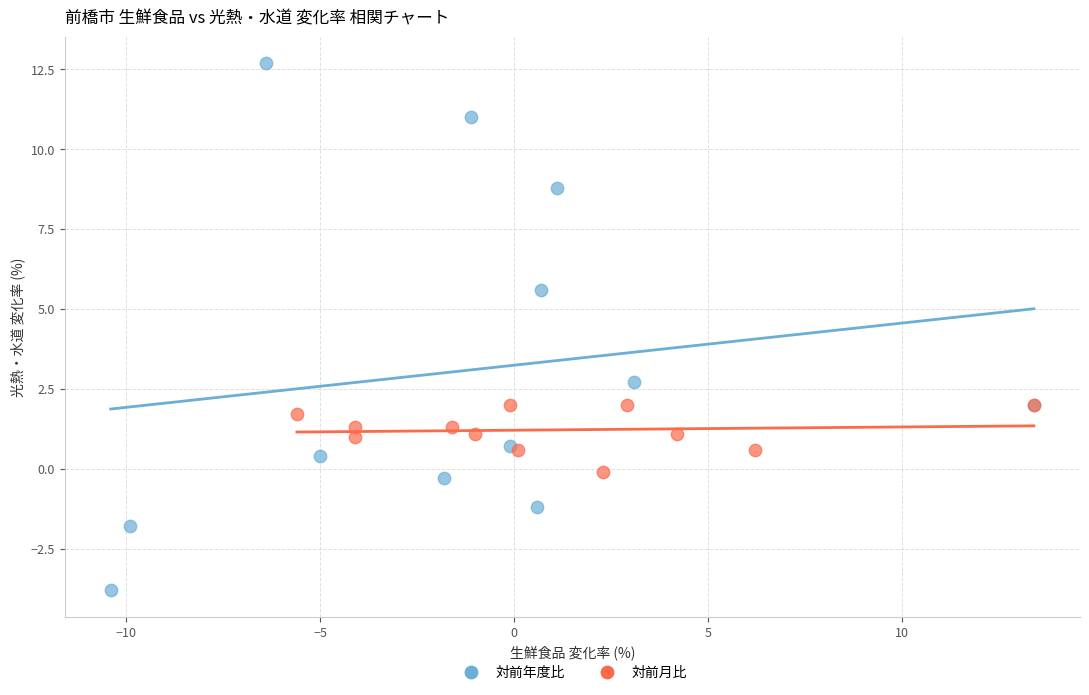

Which series contains the lowest Y value?

対前年度比